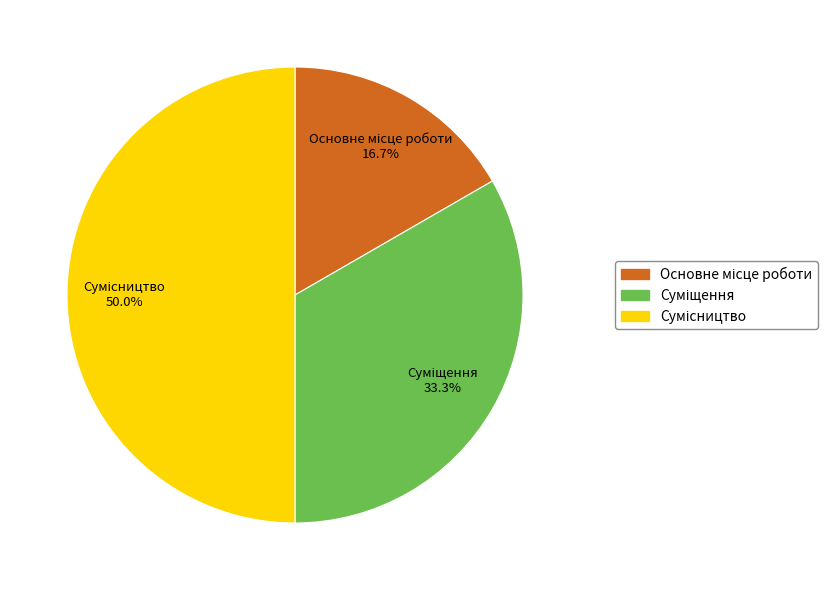

Approximately how many times larger is the value at Сумісництво compared to Основне місце роботи?

3.0